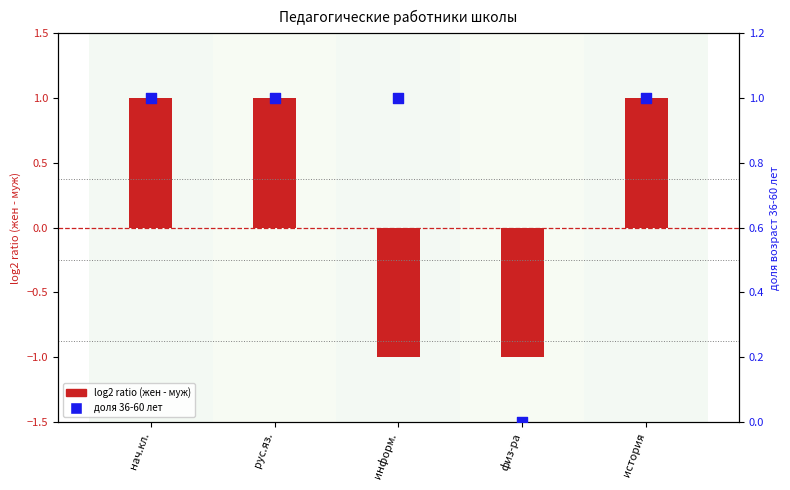

At how many categories does at least one series exceed 0?

4